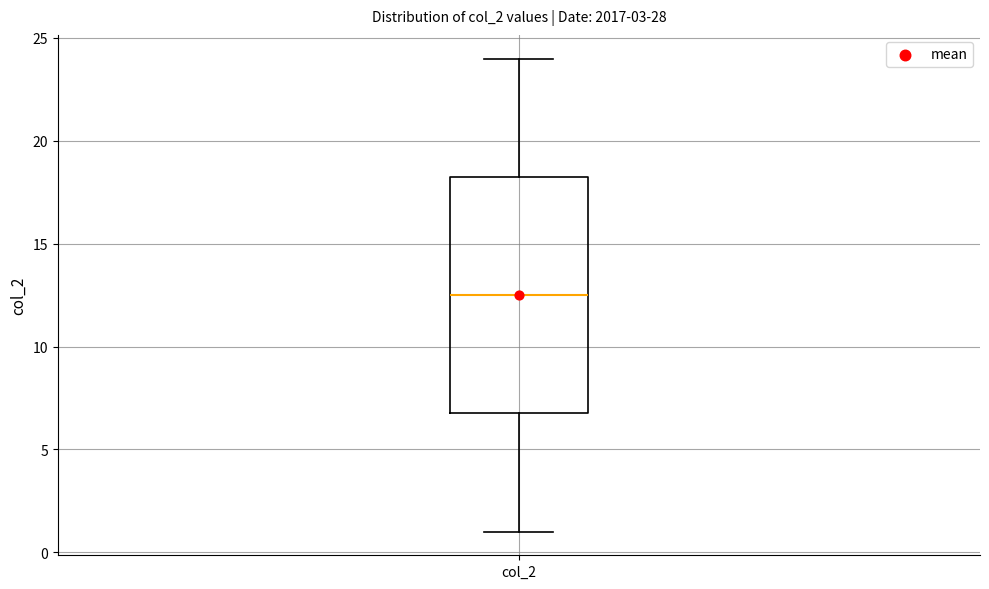

Where is the lower edge of the box for col_2 on the y-axis? The values are not printed on the chart, so give them approximately, as read against the axis.

7.0